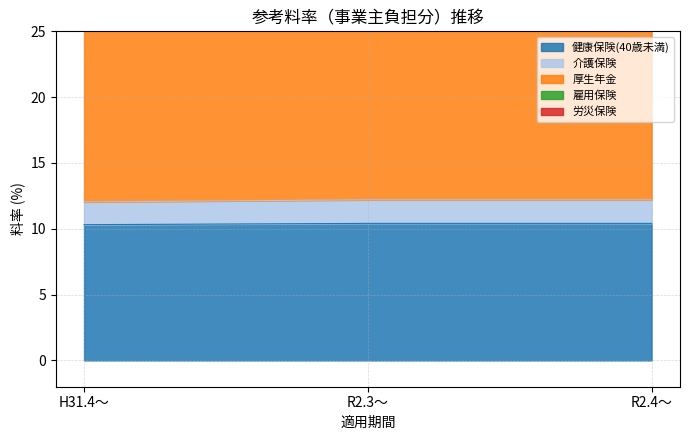

Rank the categories by 介護保険 value from lowest to highest.

H31.4～, R2.3～, R2.4～